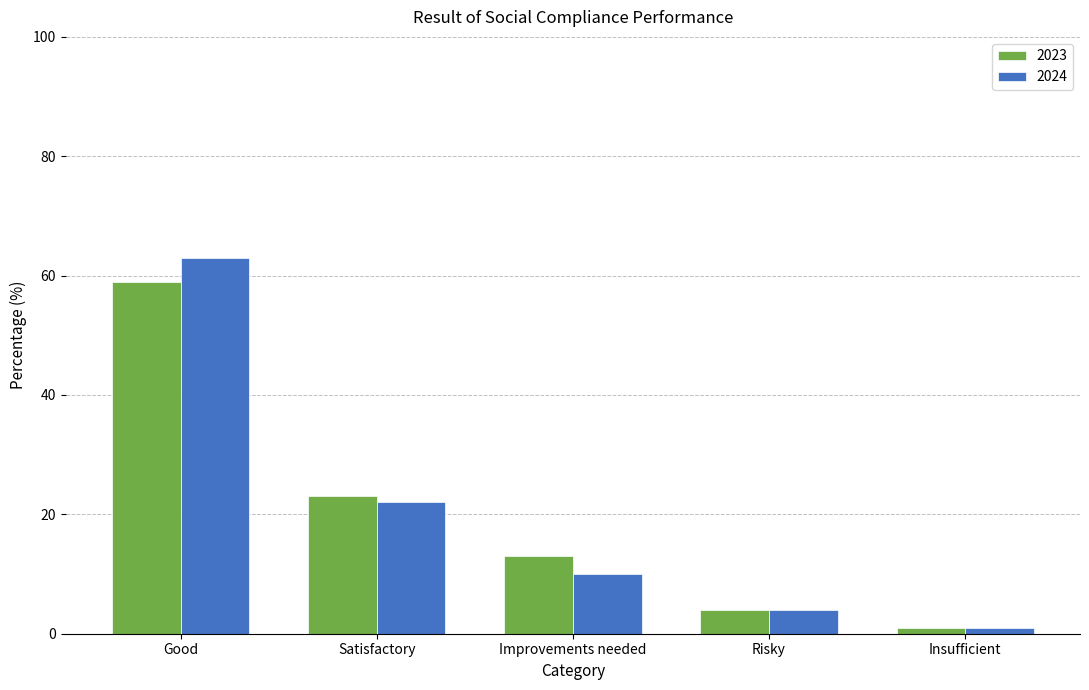

Are the bars grouped side by side (vs. stacked)?

Yes